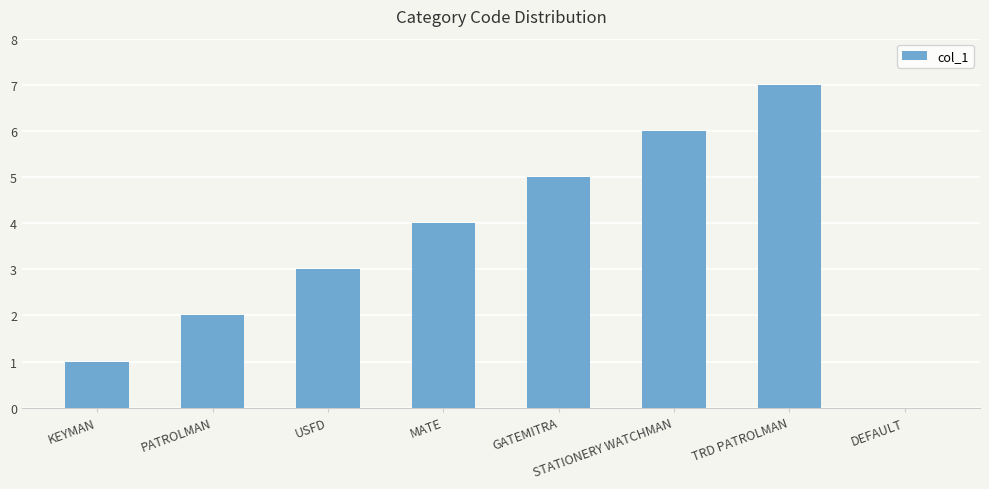

Reading left to right, what are all the values shown in this chart?

1	2	3	4	5	6	7	0